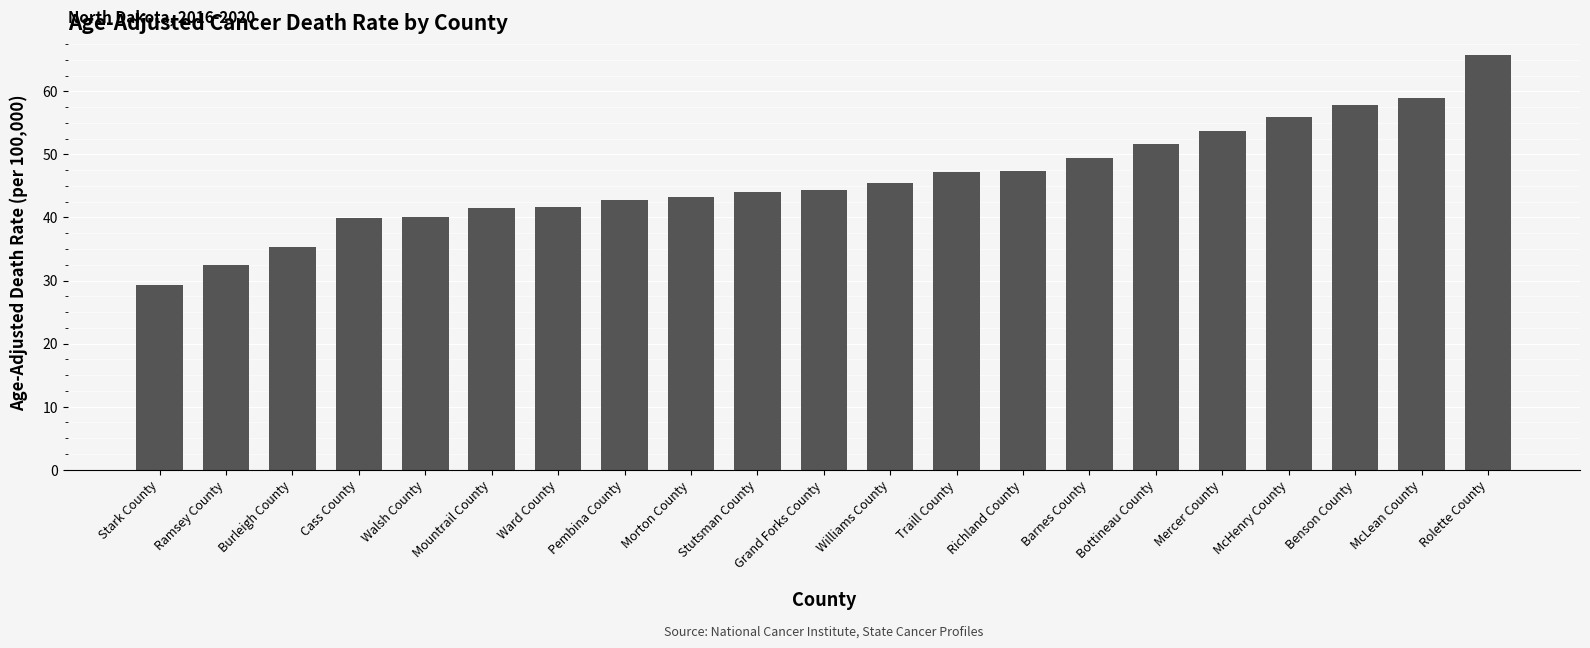

What is the label of the 16th bar from the left?

Bottineau County